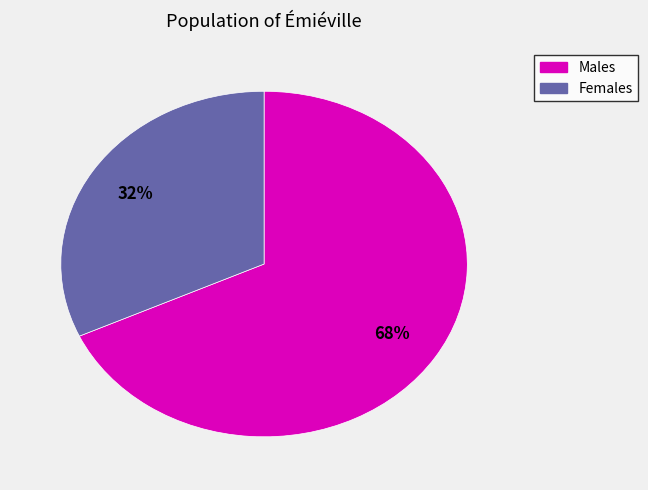

To the nearest percent, what is the average slice percentage?

50%